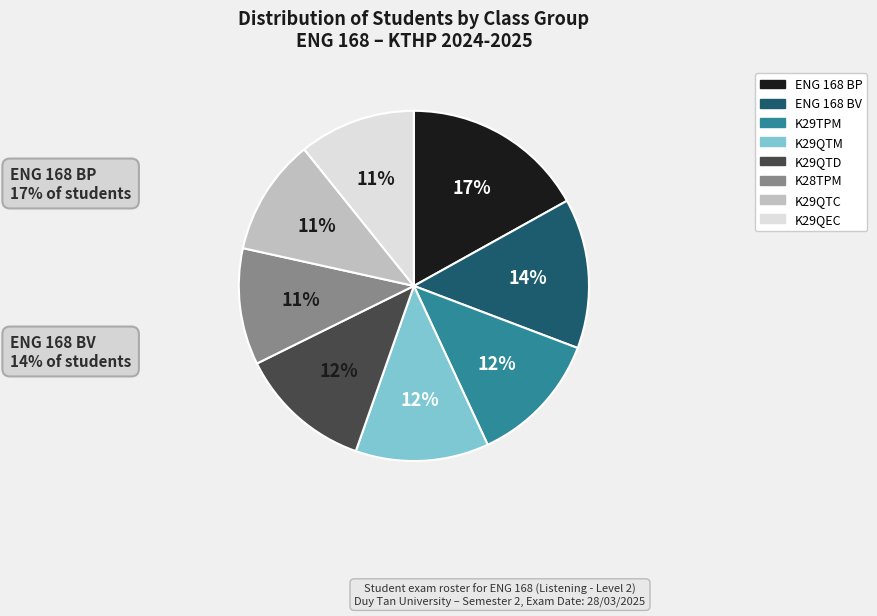

True or false: K29QTC accounts for 11% of the total.

True